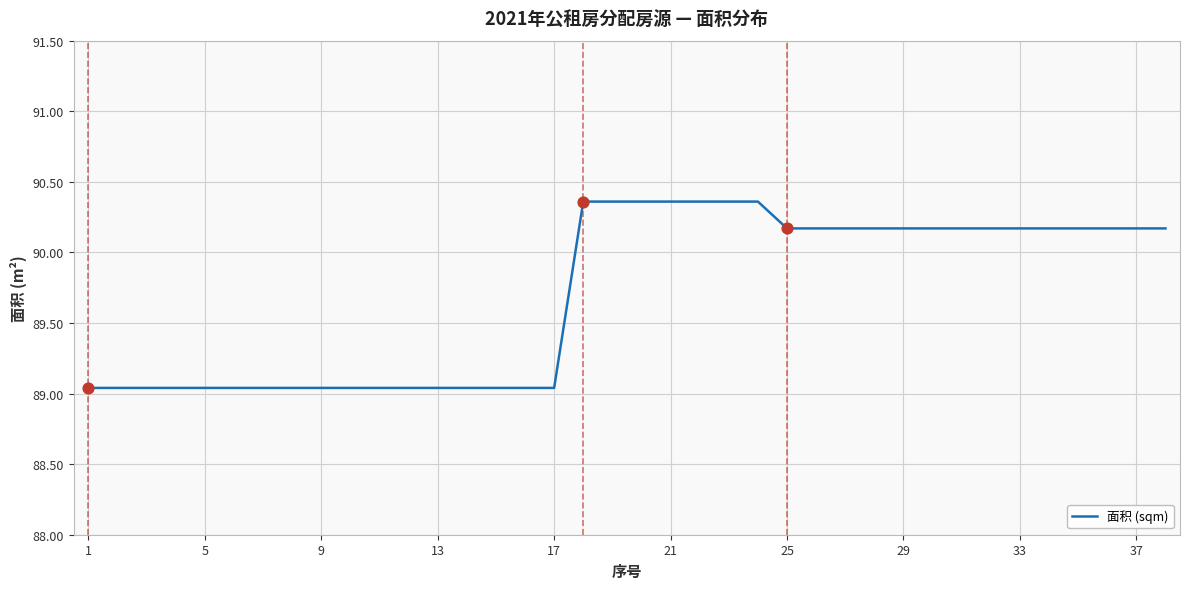

What is the difference between the maximum and minimum values?

1.3